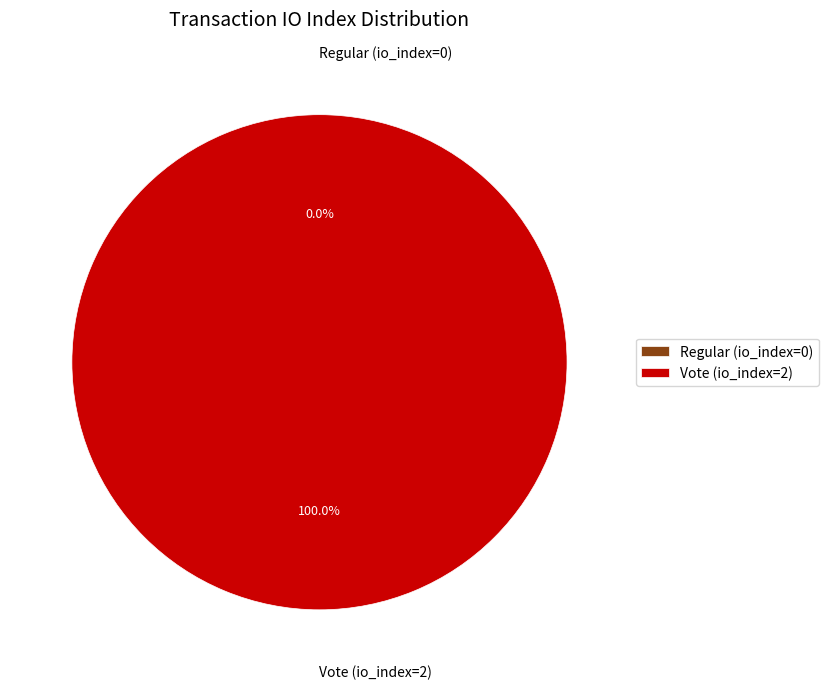

The Regular (io_index=0) slice represents 0% of the pie. True or false?

True